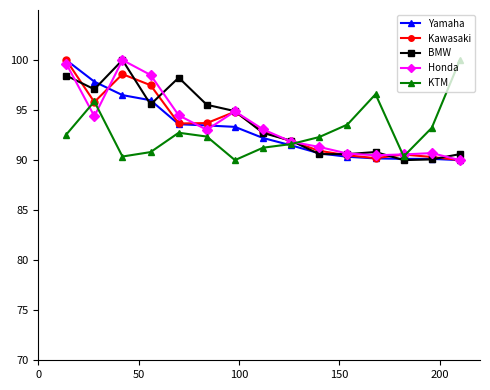

What is the value of the KTM point at the 14th from the left?

93.2